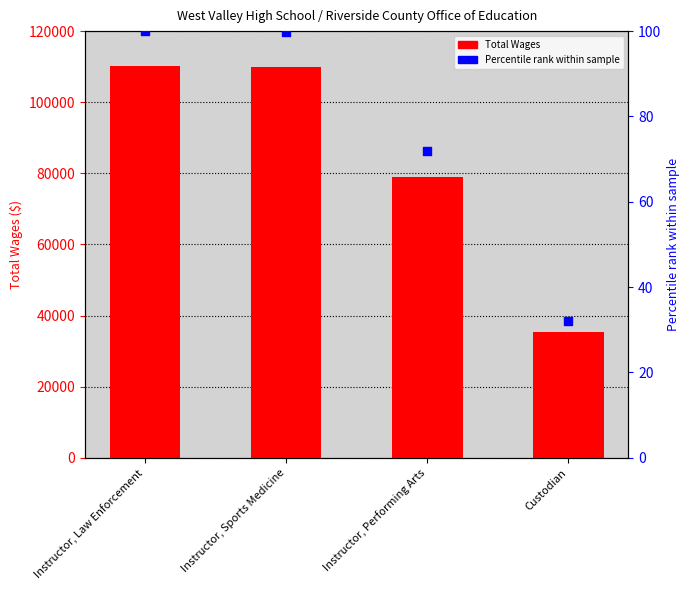

Which series reaches the minimum Y coordinate?

Percentile rank